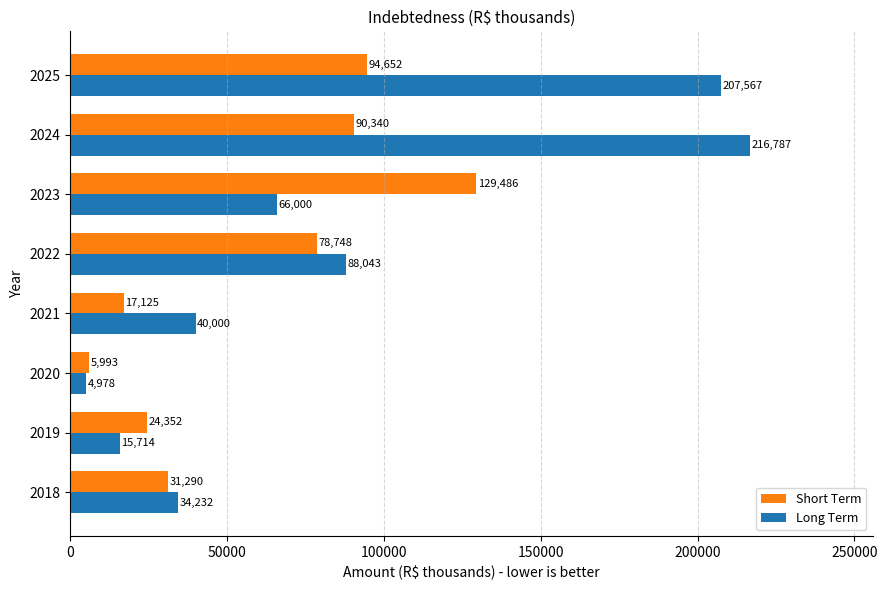

What is the difference between the highest and lowest values at 2020?

1015